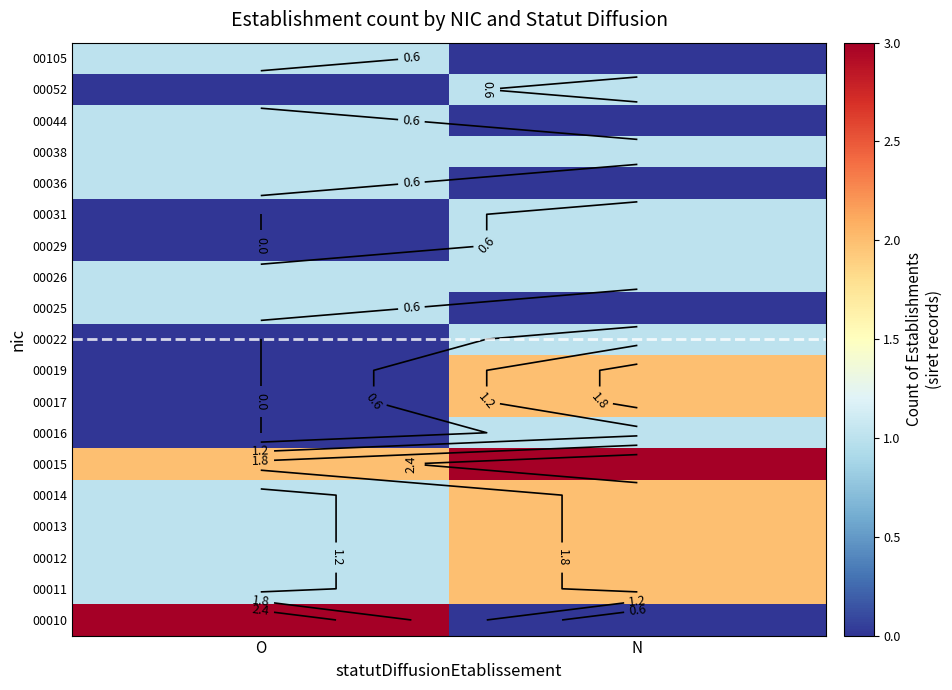

Is it true that 00026 equals 1 at O?

False